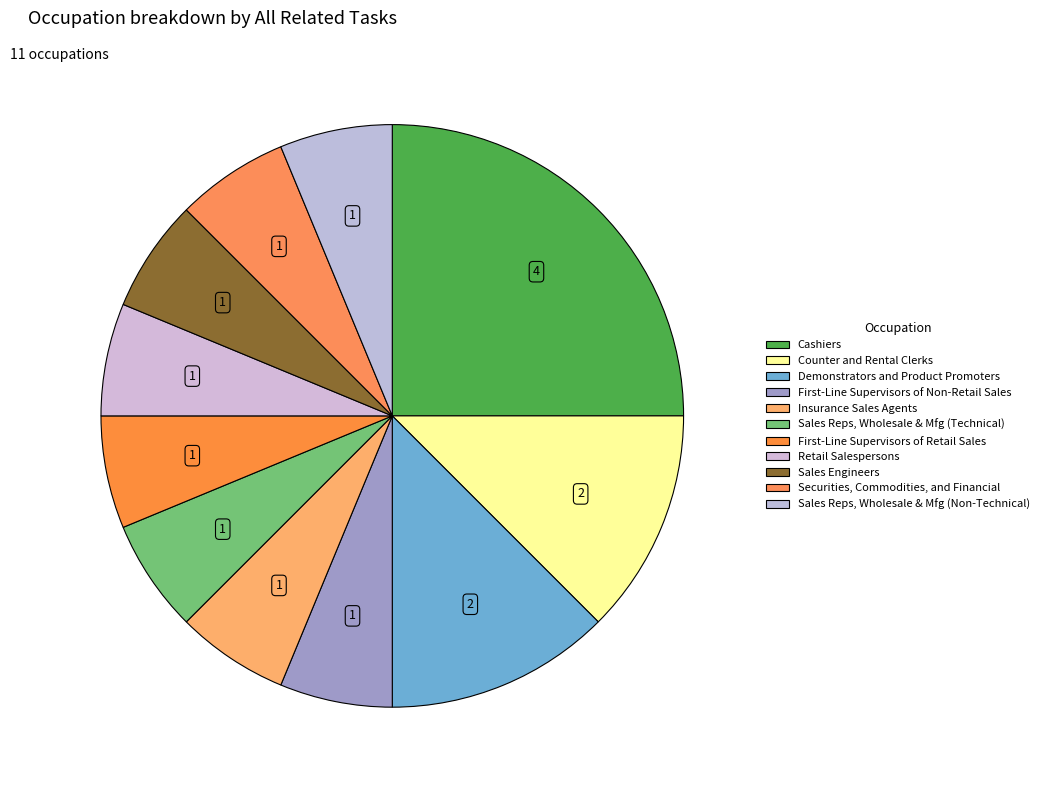

Rank the categories by value from highest to lowest.

Cashiers, Counter and Rental Clerks, Demonstrators and Product Promoters, First-Line Supervisors of Non-Retail Sales, Insurance Sales Agents, Sales Representatives, Wholesale and Manufacturing (Technical), First-Line Supervisors of Retail Sales Workers, Retail Salespersons, Sales Engineers, Securities, Commodities, and Financial Services, Sales Representatives, Wholesale and Manufacturing (Non-Technical)